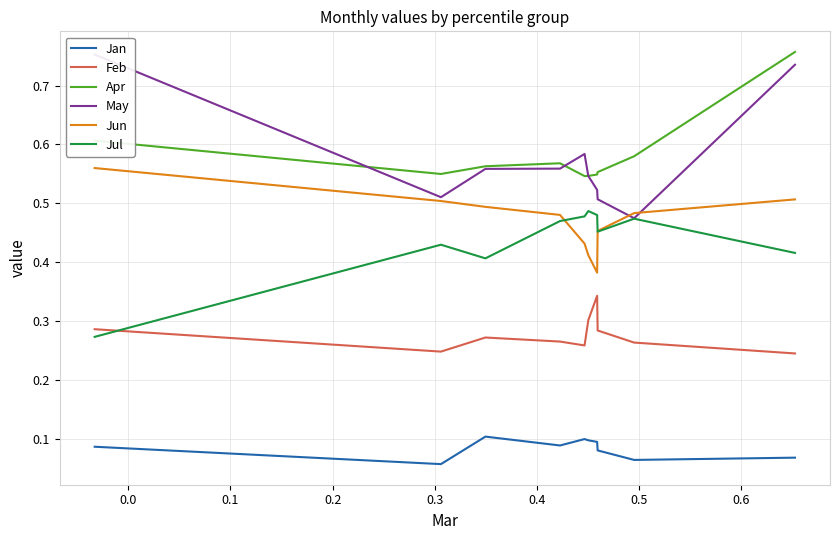

True or false: Jan and Apr cross at least once.

False